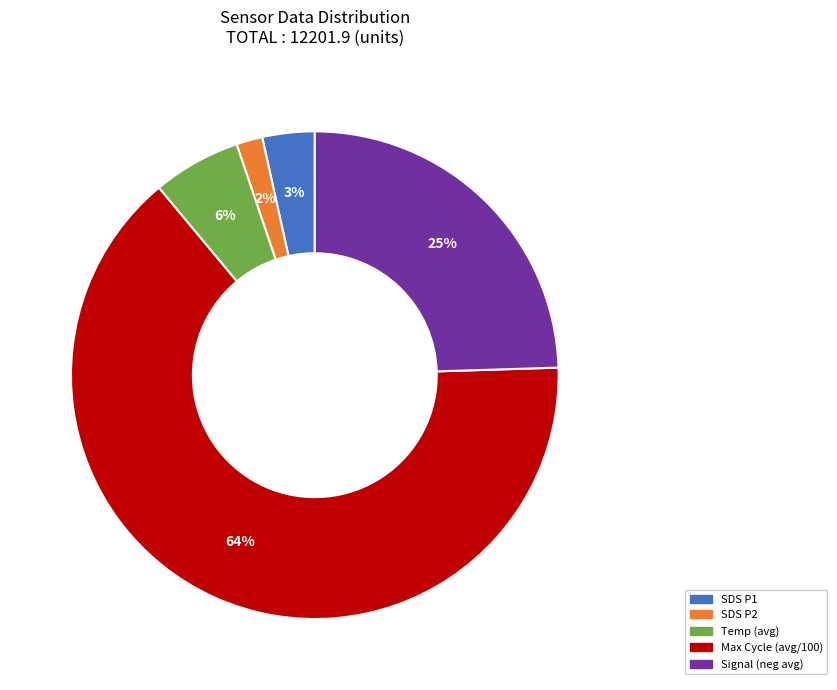

To the nearest percent, what portion does Signal (neg avg) represent?

25%